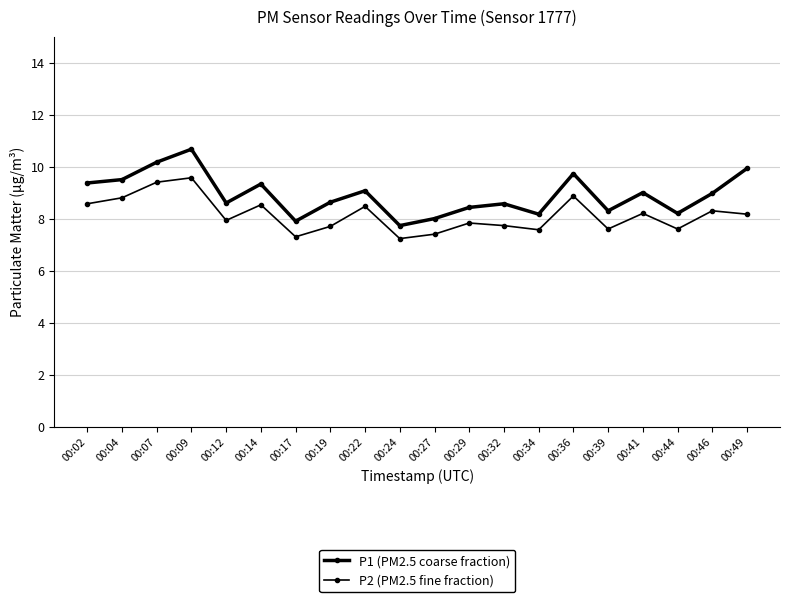

Count the number of data series in this chart.

2